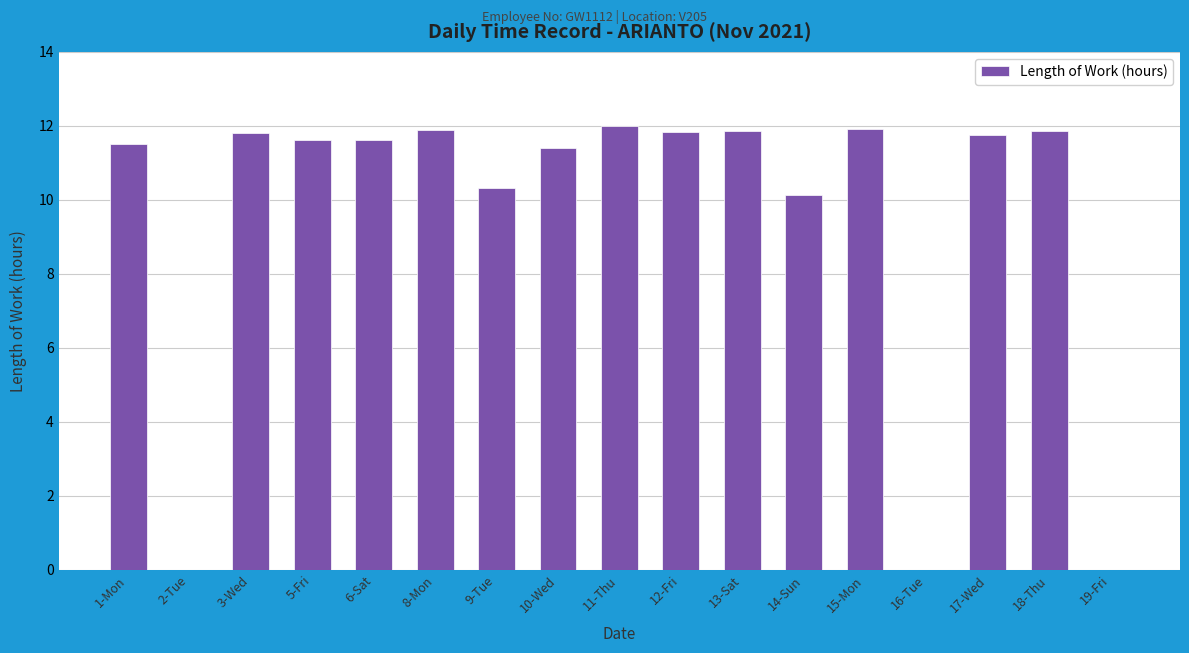

Are the bars horizontal?

No